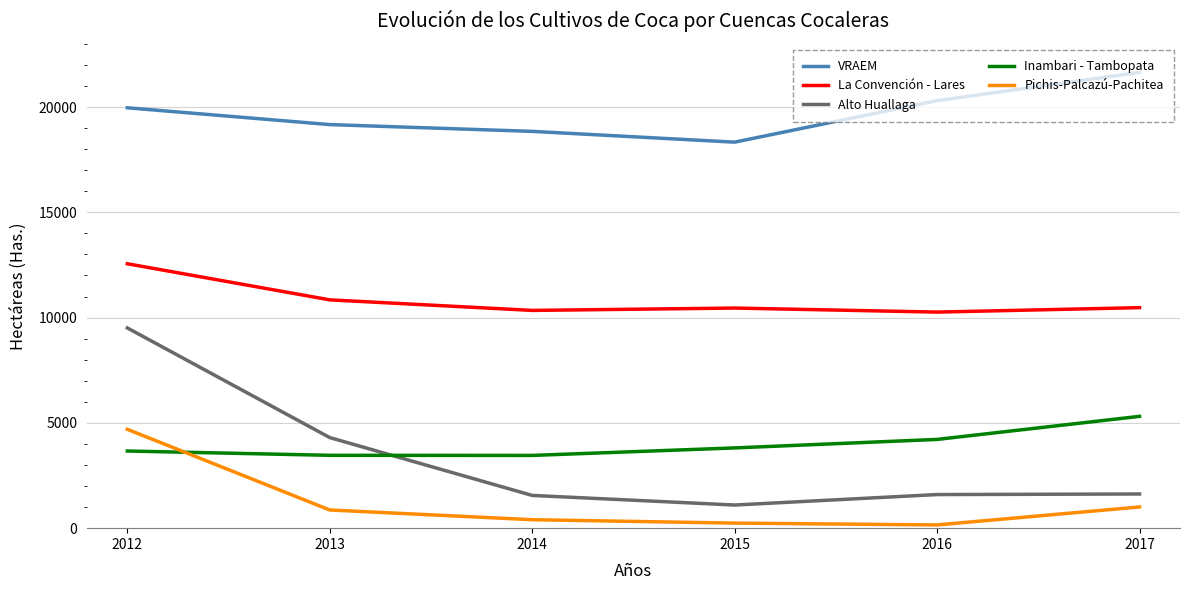

True or false: La Convención - Lares and Alto Huallaga cross at least once.

False